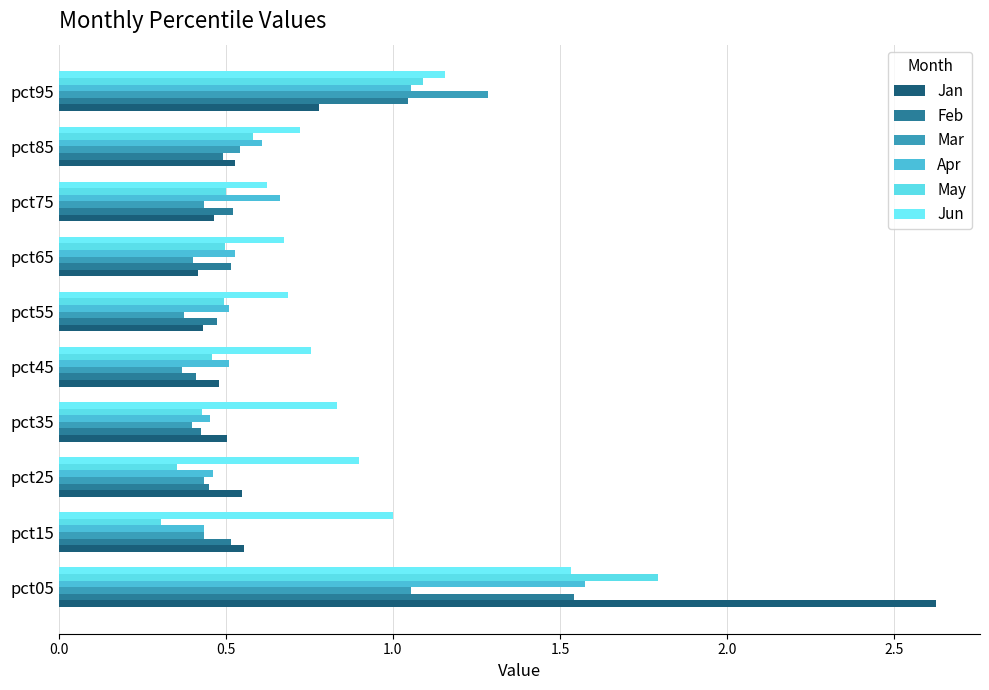

Reading left to right, transcribe all the data shown in this chart.

Jan: 2.6	0.6	0.5	0.5	0.5	0.4	0.4	0.5	0.5	0.8
Feb: 1.5	0.5	0.4	0.4	0.4	0.5	0.5	0.5	0.5	1.0
Mar: 1.1	0.4	0.4	0.4	0.4	0.4	0.4	0.4	0.5	1.3
Apr: 1.6	0.4	0.5	0.5	0.5	0.5	0.5	0.7	0.6	1.1
May: 1.8	0.3	0.4	0.4	0.5	0.5	0.5	0.5	0.6	1.1
Jun: 1.5	1.0	0.9	0.8	0.8	0.7	0.7	0.6	0.7	1.2